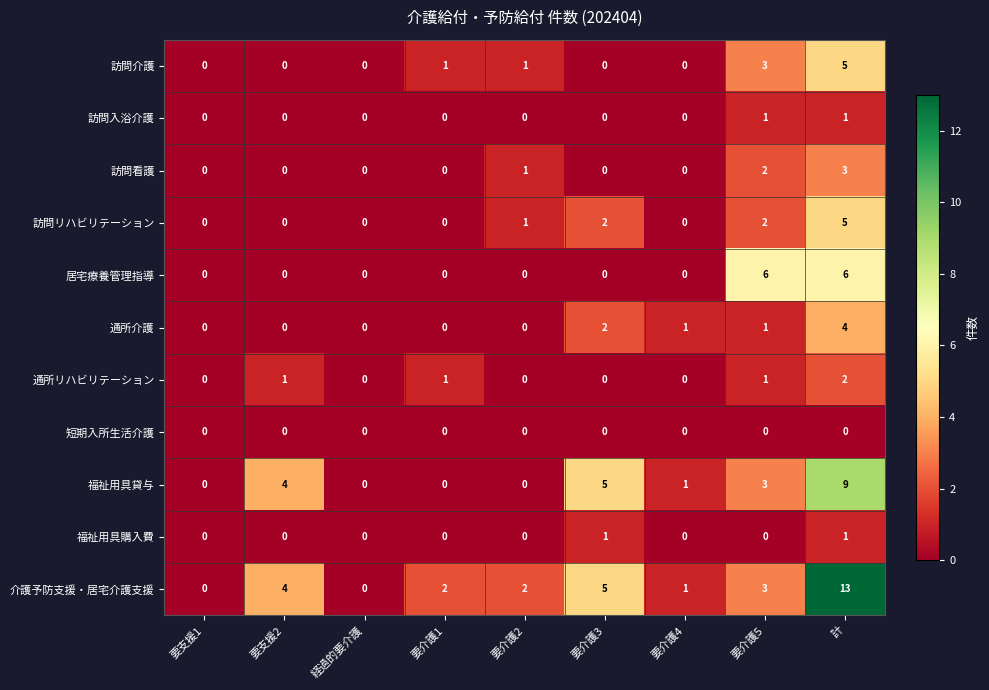

What is the greatest value displayed?

13